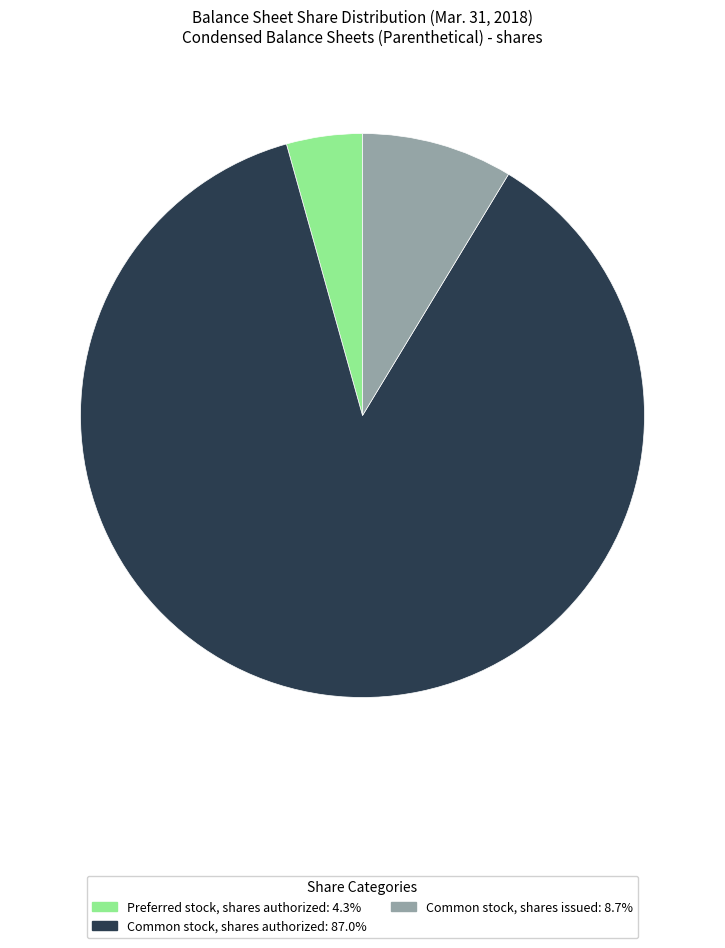

Does any single category account for the majority?

Yes